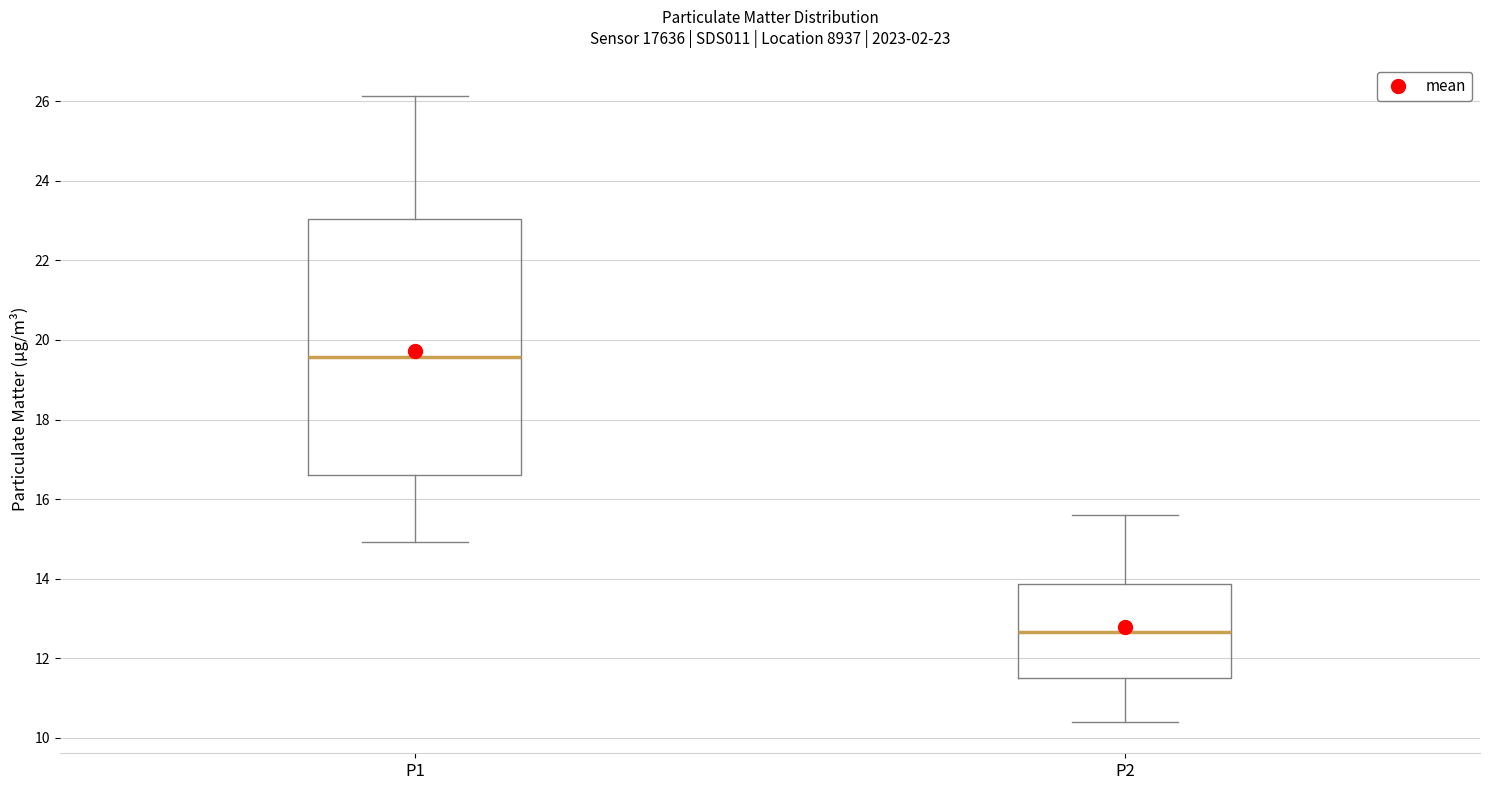

Which box has the highest median line?

P1